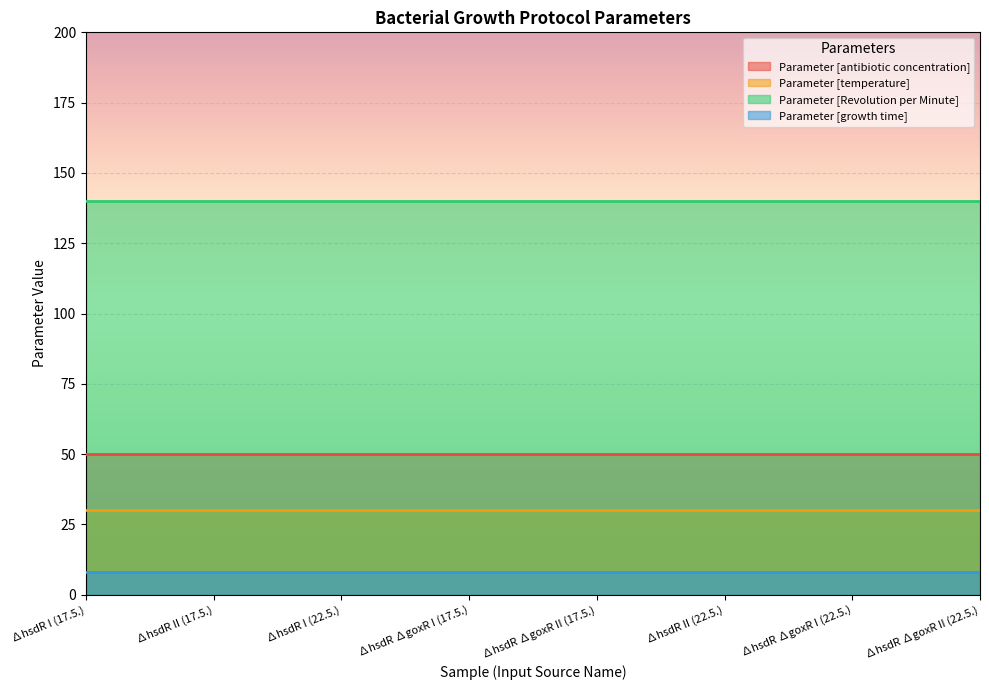

How many distinct data groups are displayed?

4